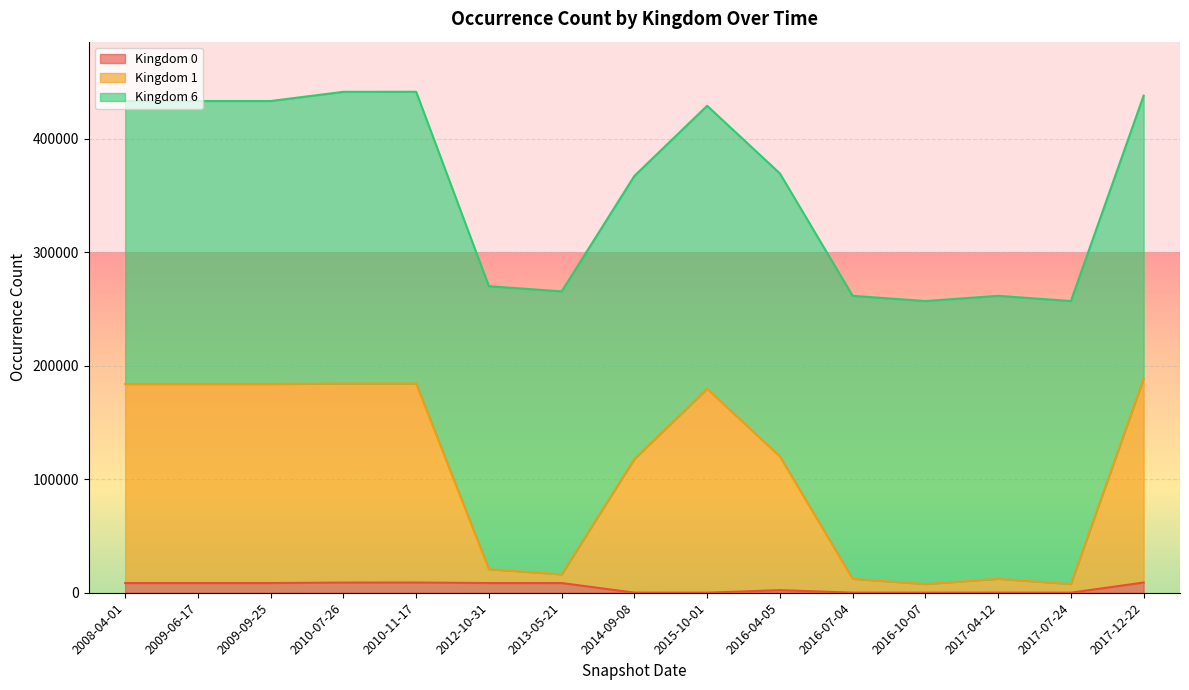

What is the label of the 13th point from the right?

2009-09-25